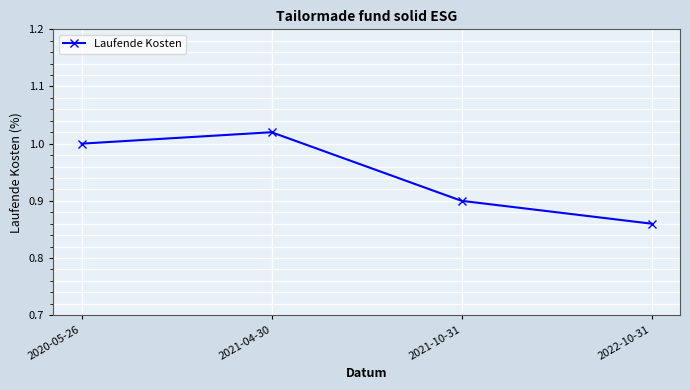

Rank the categories by value from highest to lowest.

2021-04-30, 2020-05-26, 2021-10-31, 2022-10-31